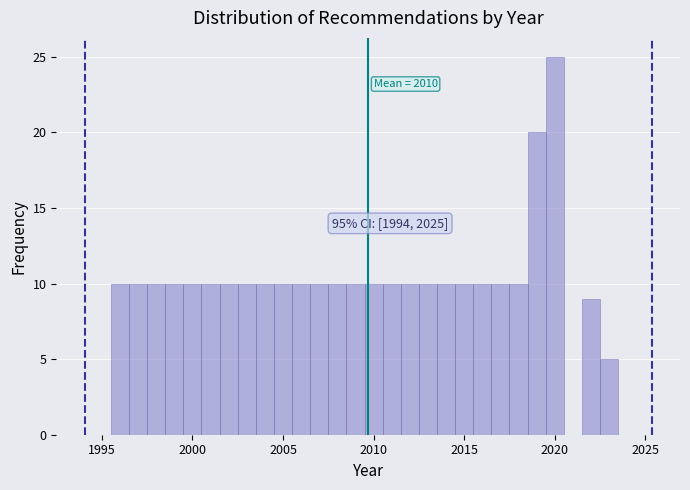

Around what value on the x-axis is the tallest bar? Give the approximate position of its centre, as read against the axis.

2020.0